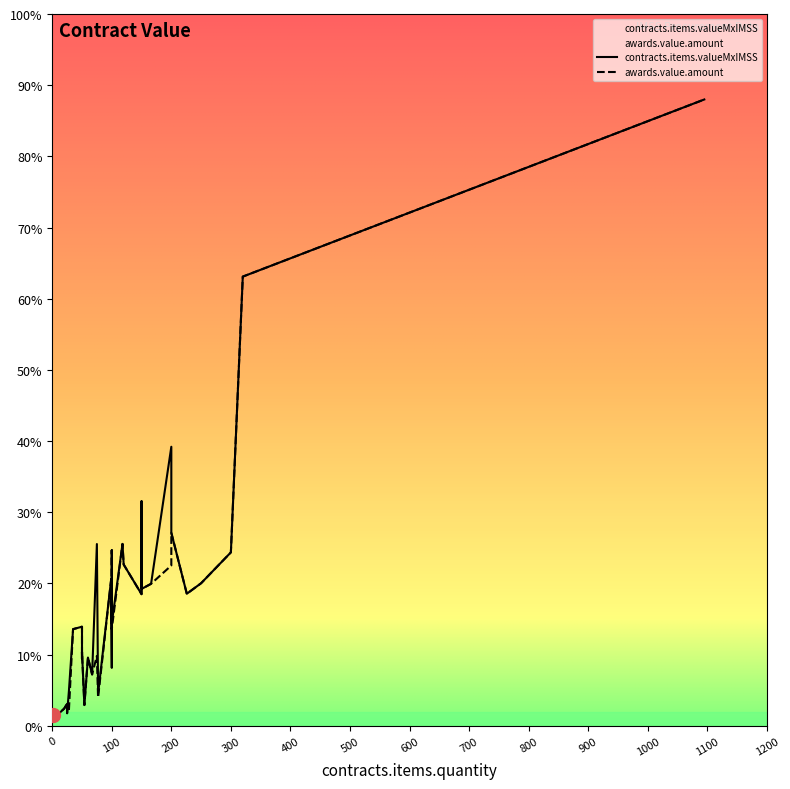

What is the highest value of the awards.value.amount series?

12318.8